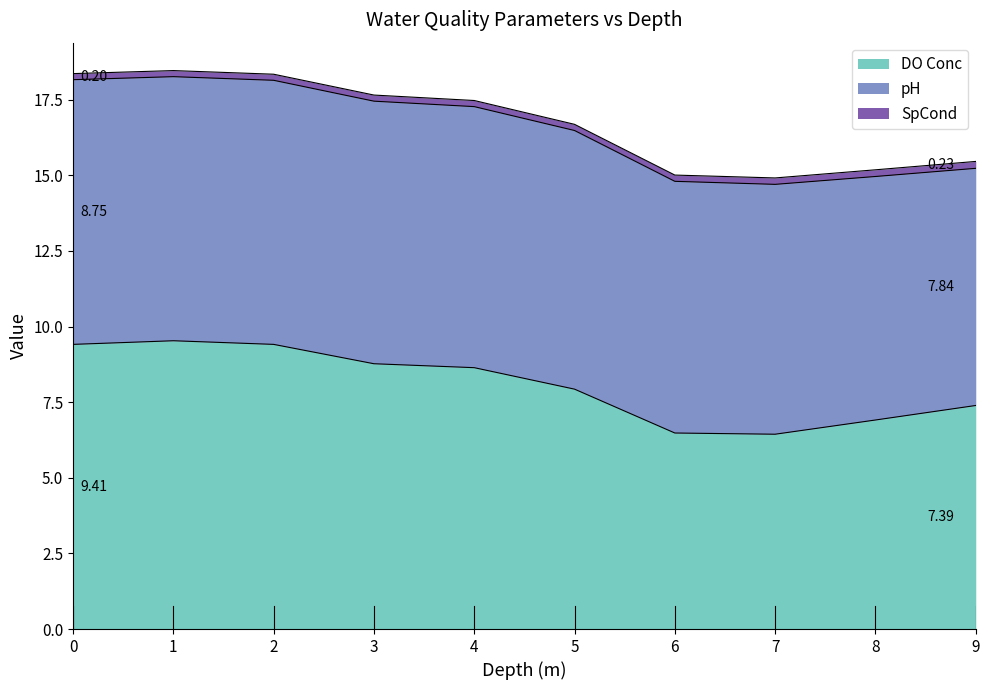

The value of SpCond at 3 is 0.1. True or false?

False